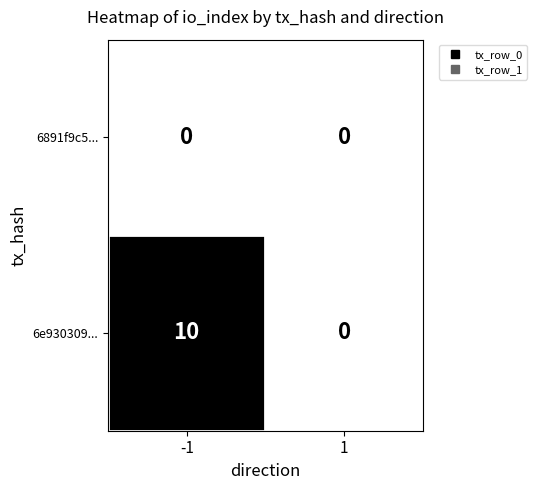

What is the greatest value displayed?

10